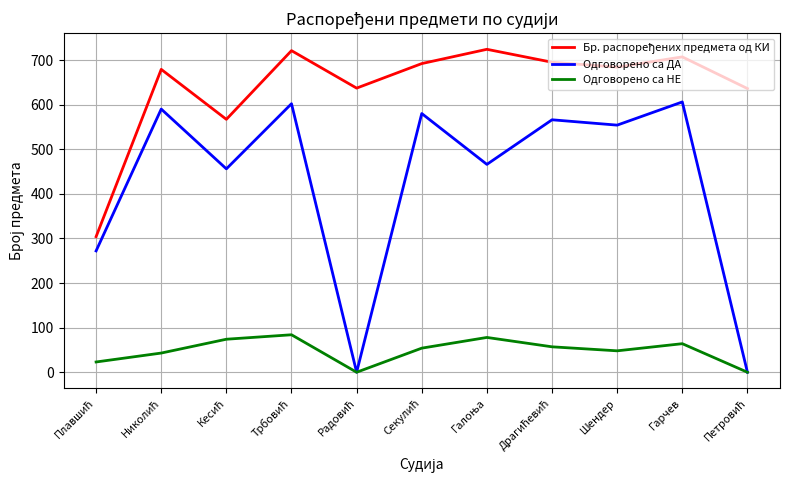

What is the maximum value shown in the chart?

724